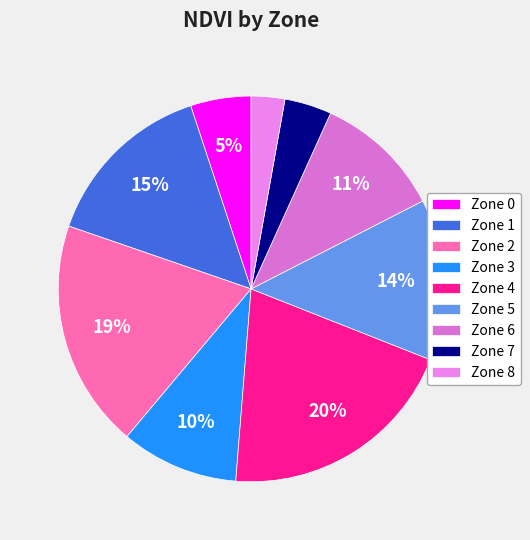

Which has a higher value, Zone 2 or Zone 0?

Zone 2